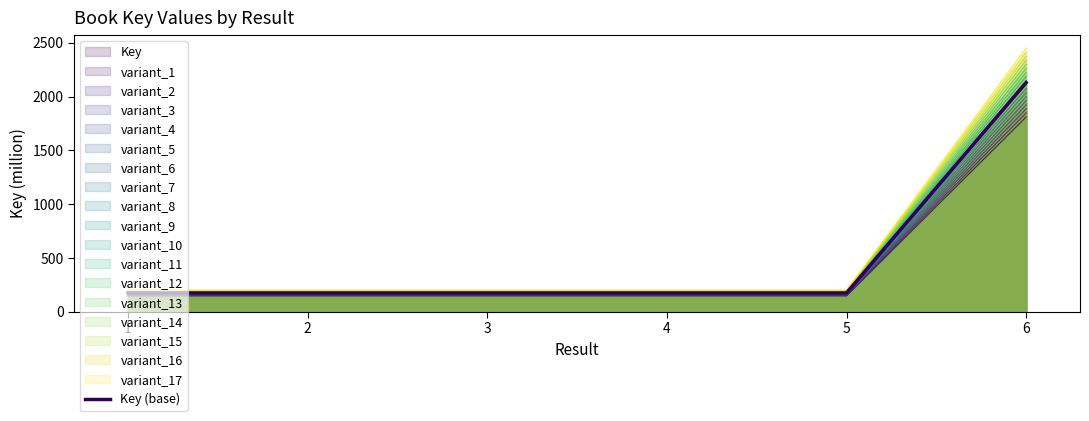

Does the chart have visible grid lines?

No